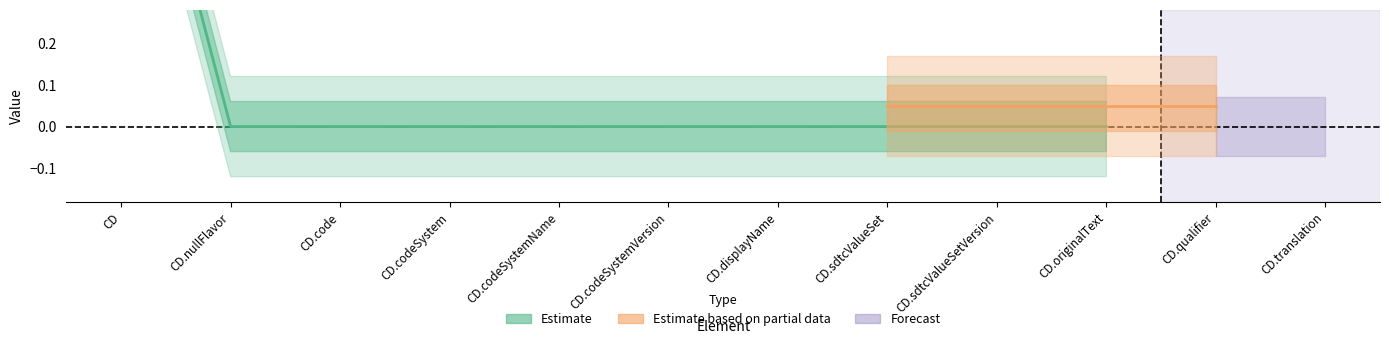

List the labels in order of Base Min value, largest first.

CD, CD.nullFlavor, CD.code, CD.codeSystem, CD.codeSystemName, CD.codeSystemVersion, CD.displayName, CD.sdtcValueSet, CD.sdtcValueSetVersion, CD.originalText, CD.qualifier, CD.translation